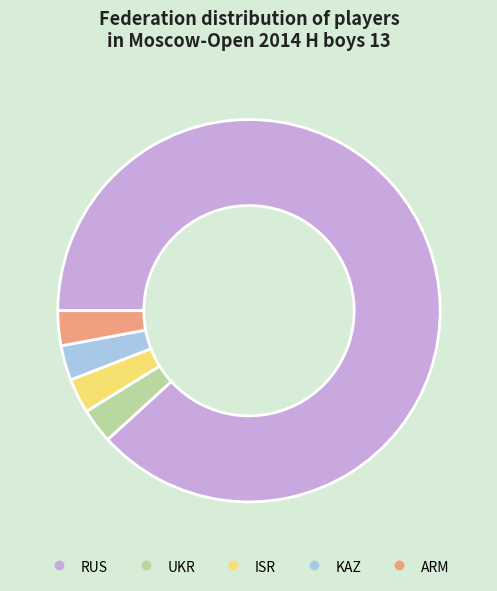

What is the largest slice in the pie chart?

RUS